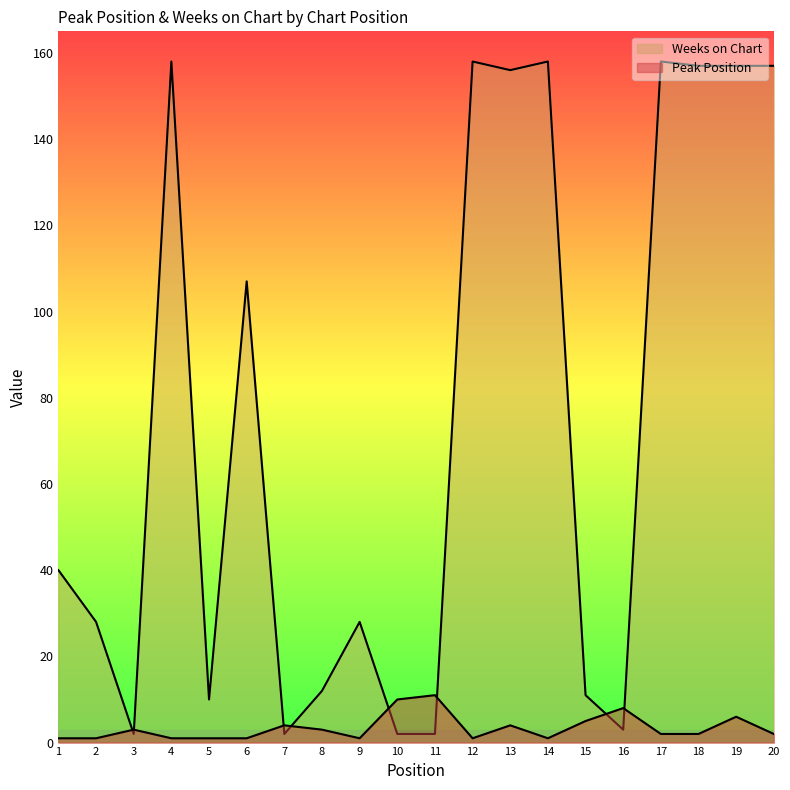

What is the minimum value for Peak Position?

1